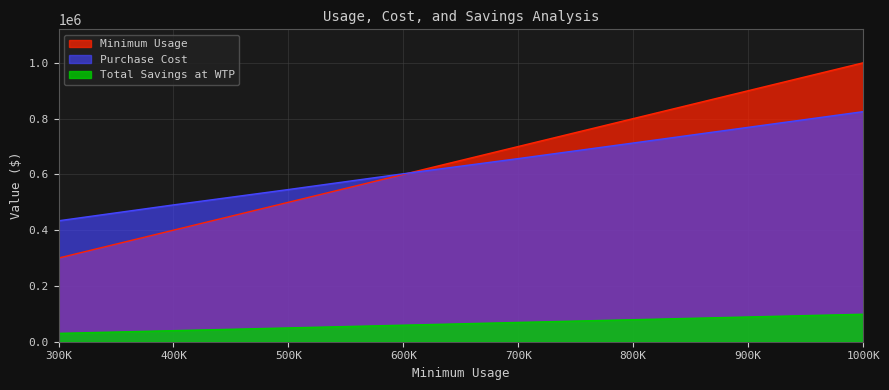

How many data points does each series have?

8